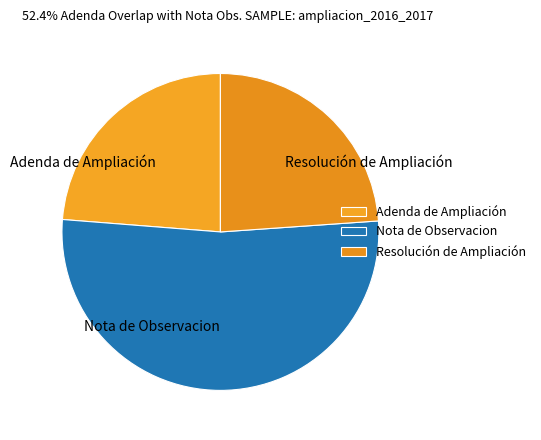

Is there any slice that represents more than half of the pie?

Yes